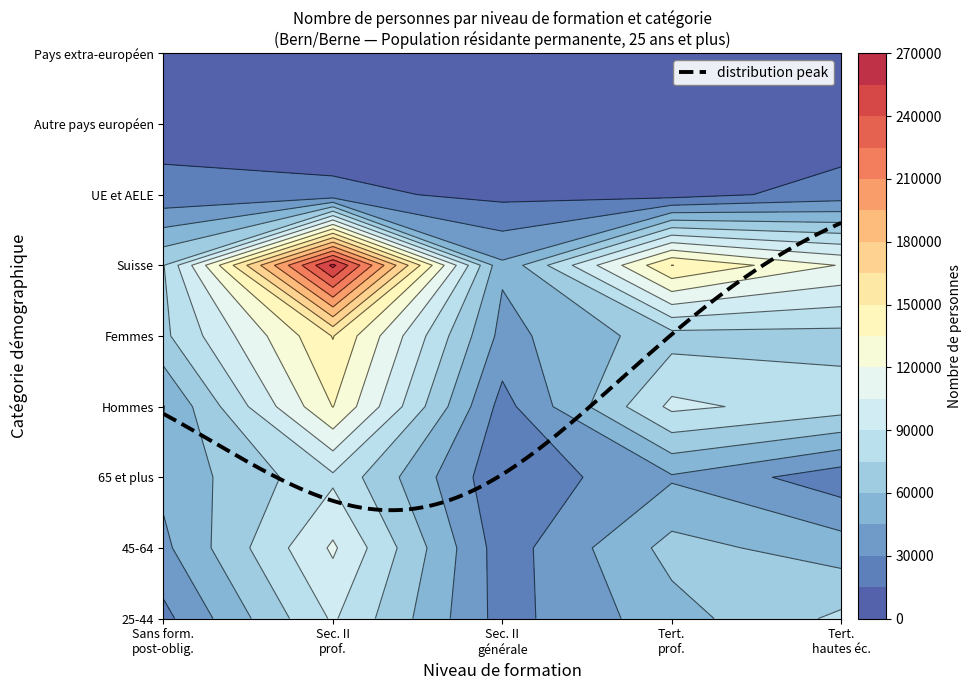

What is the sum of all Suisse values?

649820.8